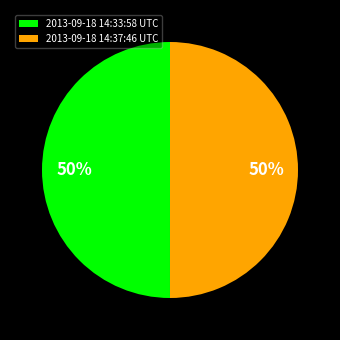

To the nearest percent, what percentage of the pie is 2013-09-18 14:37:46 UTC?

50%